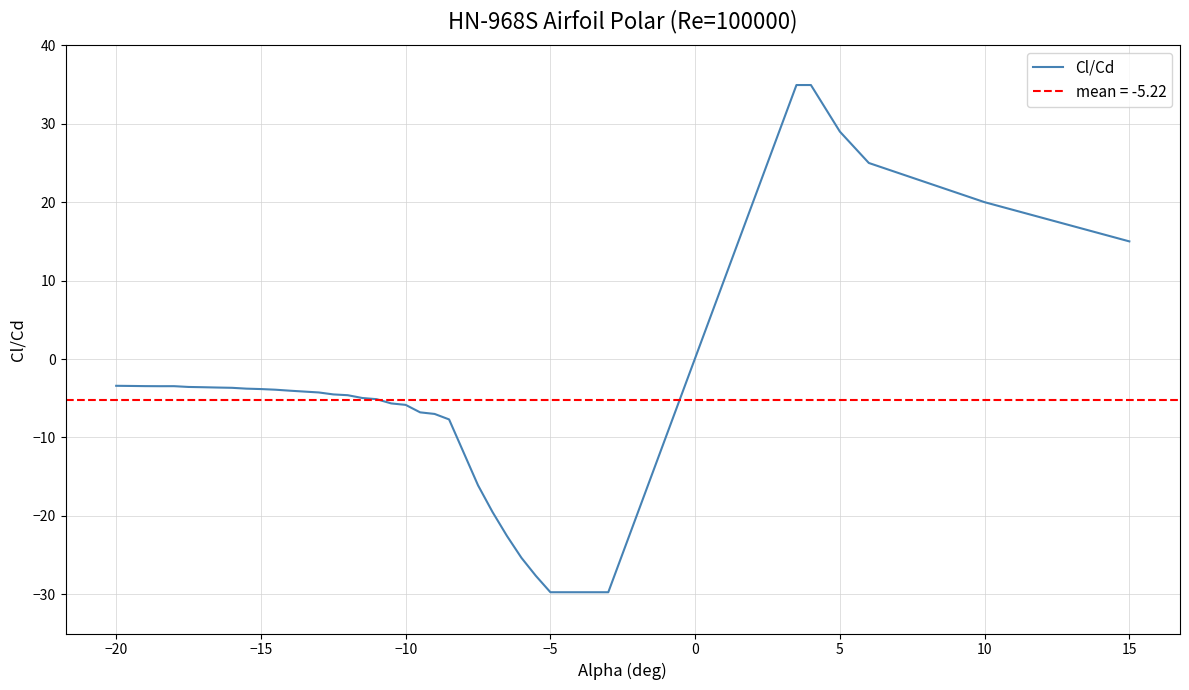

The value of Cl/Cd at 5 is 29.0. True or false?

True